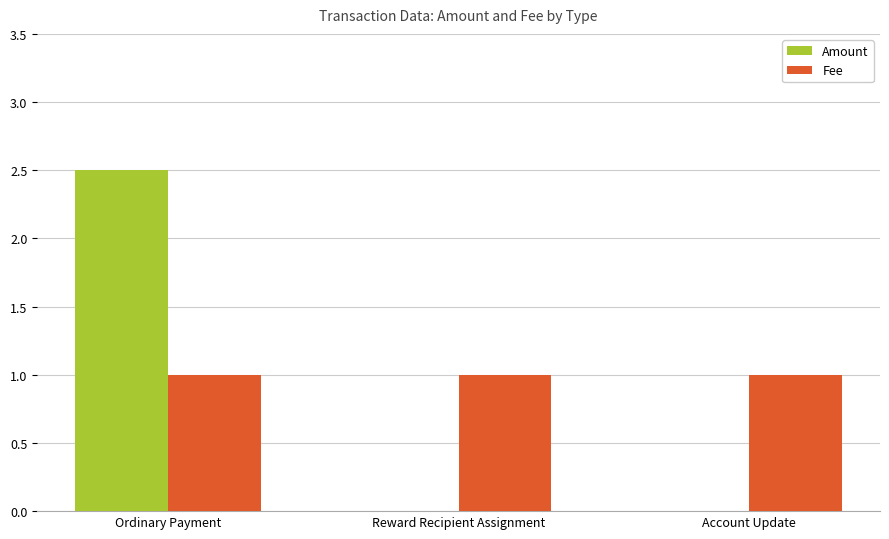

Count the number of data series in this chart.

2